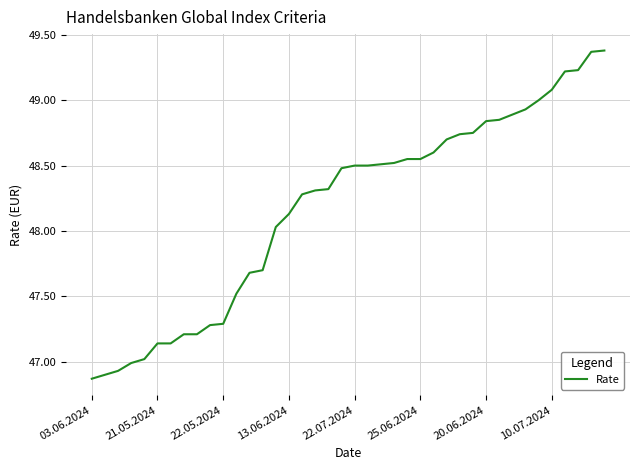

What is the difference between the maximum and minimum values?

2.5